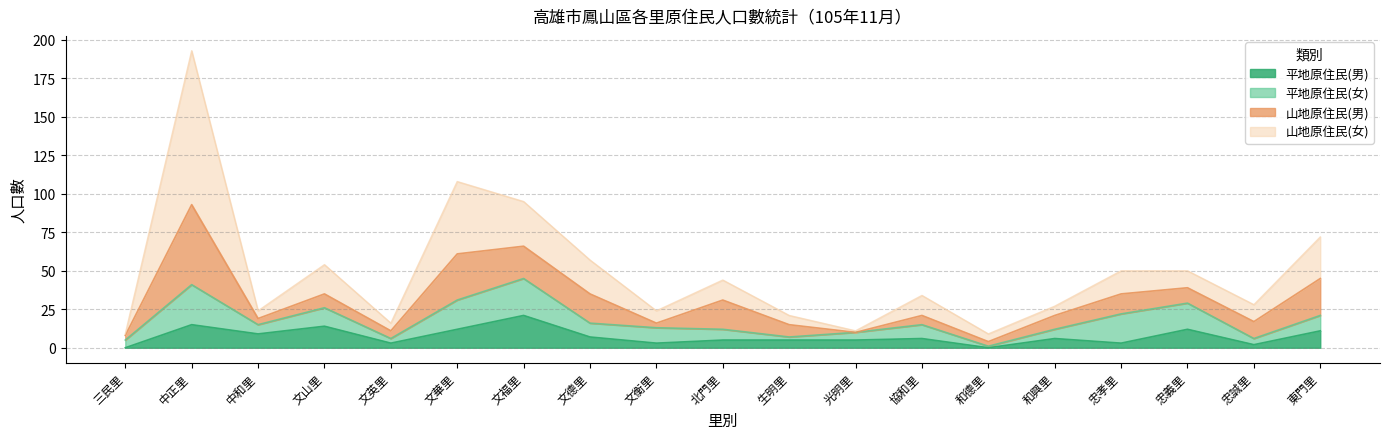

What is the difference between the maximum and minimum values in the 平地原住民(男) series?

21